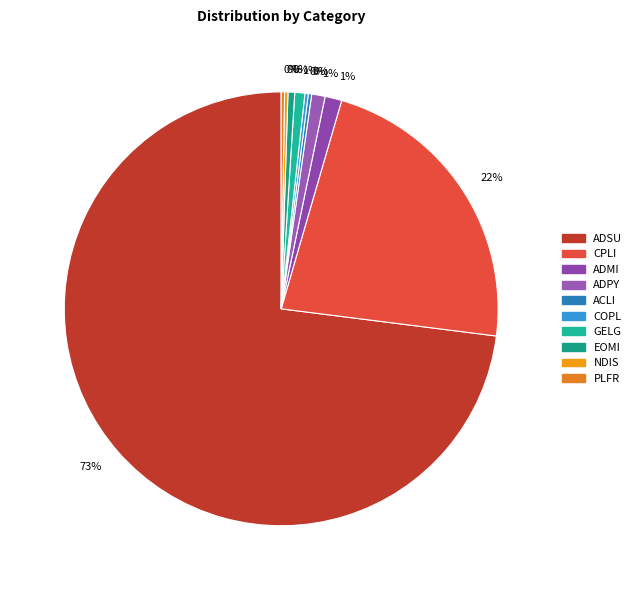

The ADPY slice represents 8% of the pie. True or false?

False